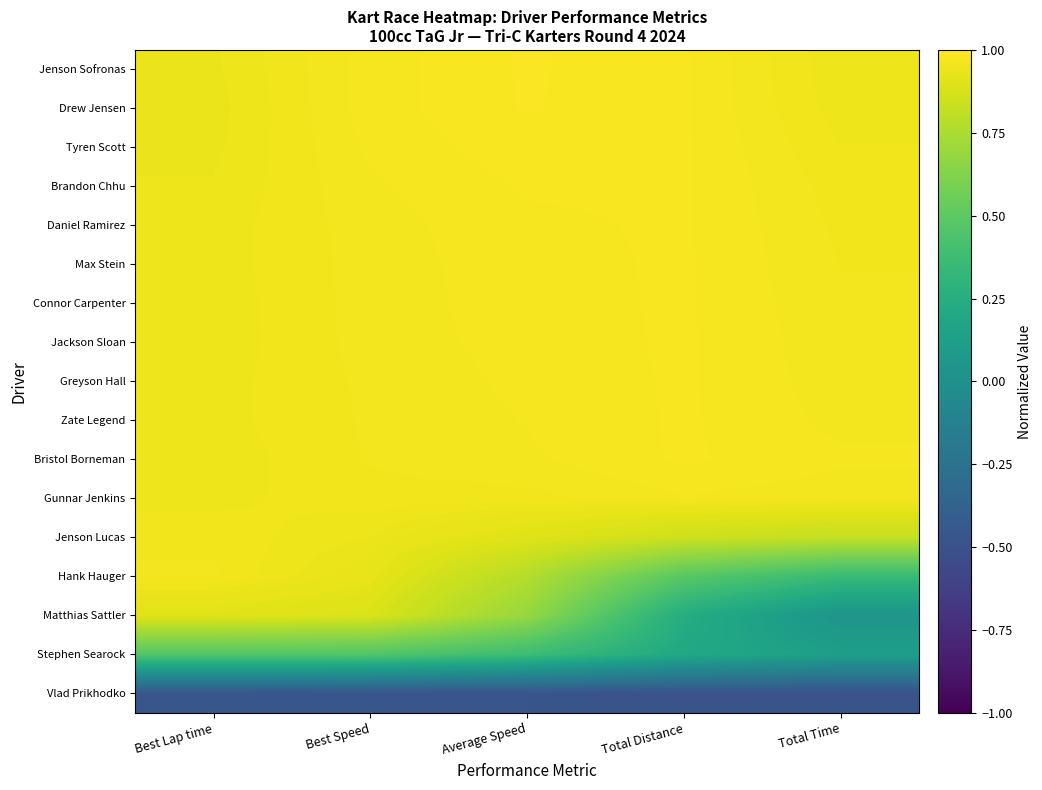

Rank the series at Total Time from highest to lowest value.

Bristol Borneman, Zate Legend, Greyson Hall, Gunnar Jenkins, Jackson Sloan, Connor Carpenter, Max Stein, Daniel Ramirez, Brandon Chhu, Tyren Scott, Drew Jensen, Jenson Sofronas, Jenson Lucas, Hank Hauger, Stephen Searock, Matthias Sattler, Vlad Prikhodko